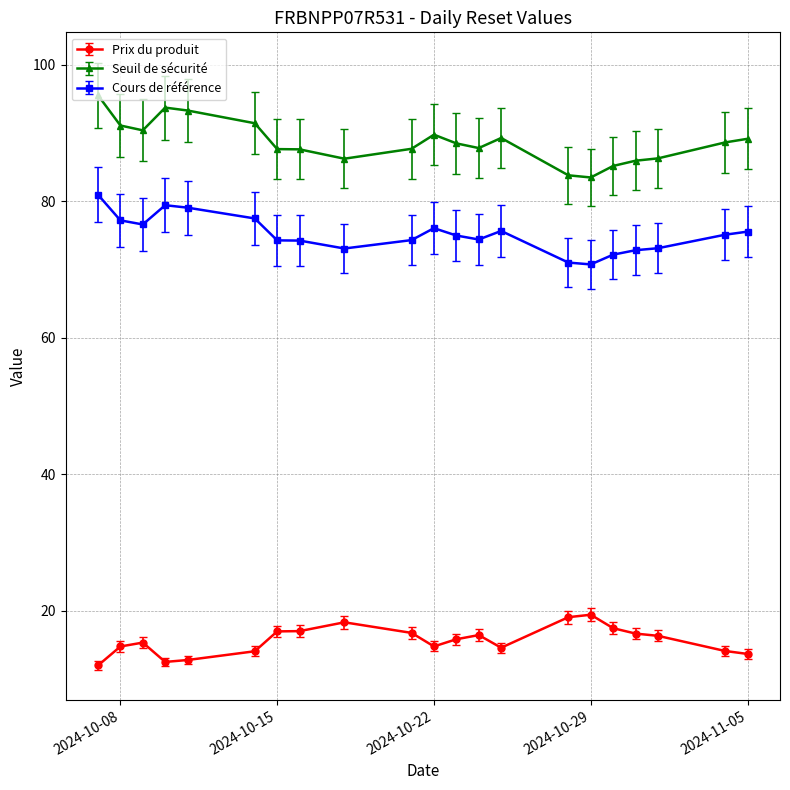

What is the average value of the Prix du produit series?

15.7